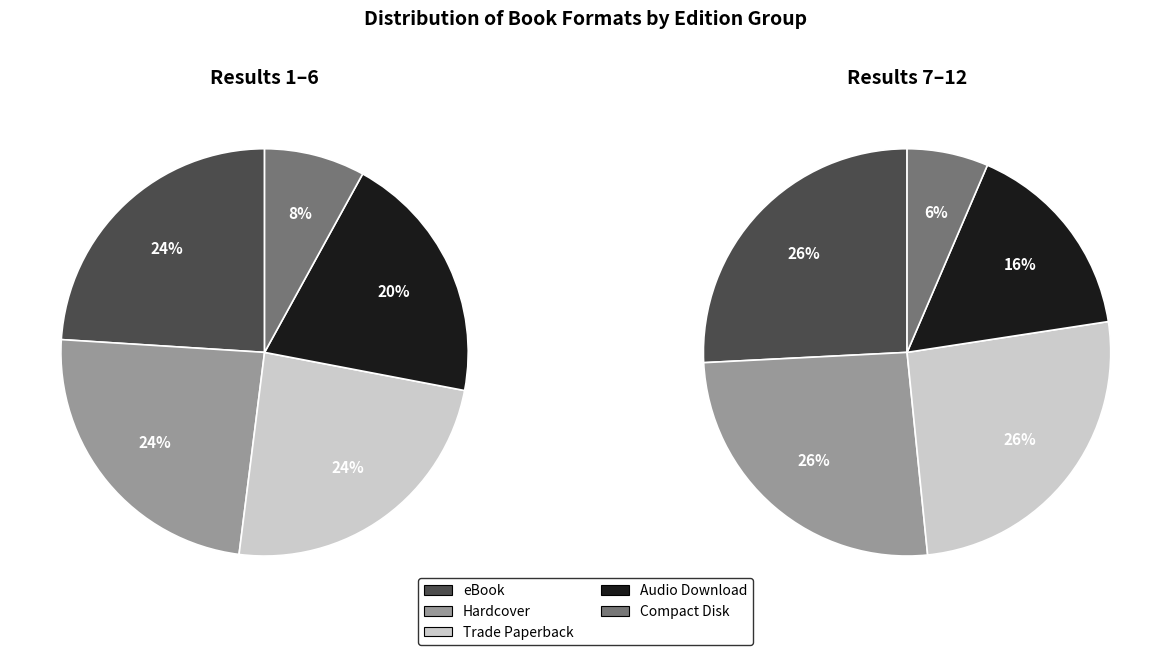

To the nearest percent, what is the average slice percentage?

20%